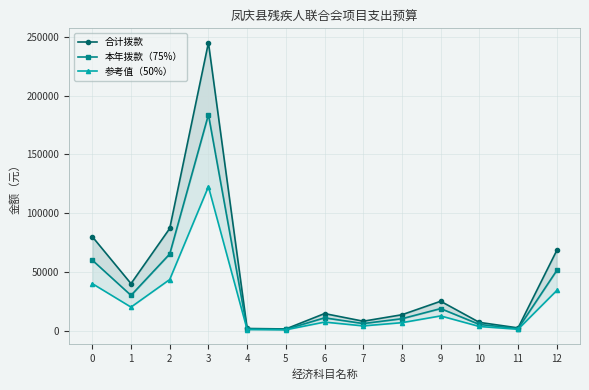

What is the sum of the 合计拨款 values at 8 and 11?

15800